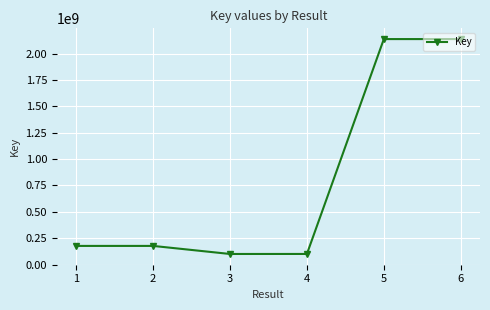

What is the greatest value displayed?

2137655316